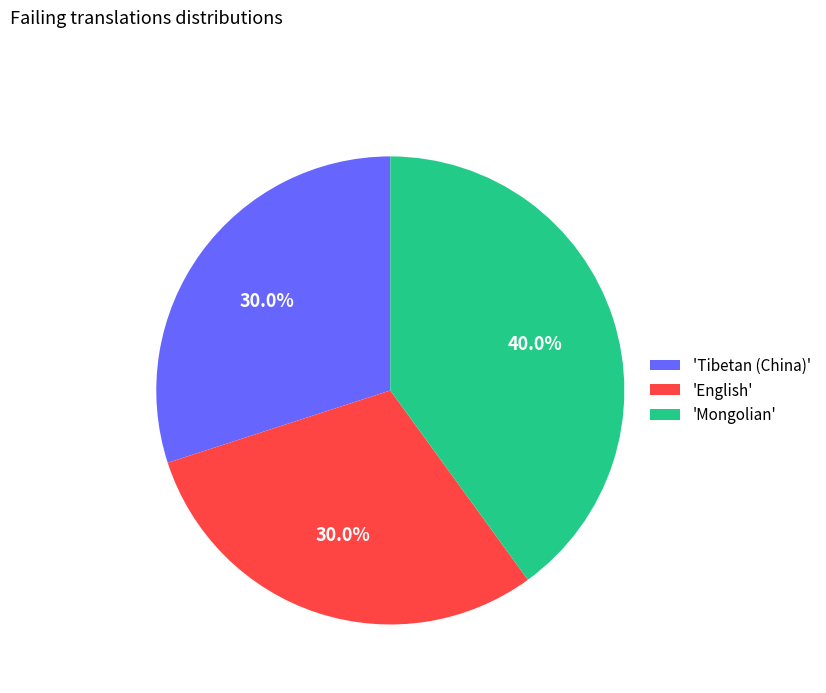

Does any single category account for the majority?

No